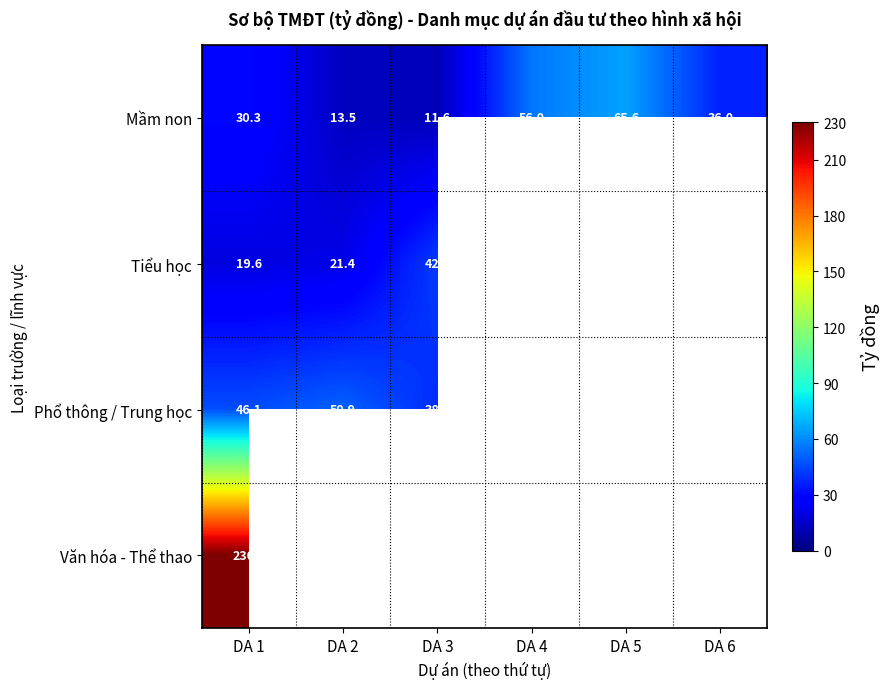

At which category is the sum across all series the highest?

DA 1